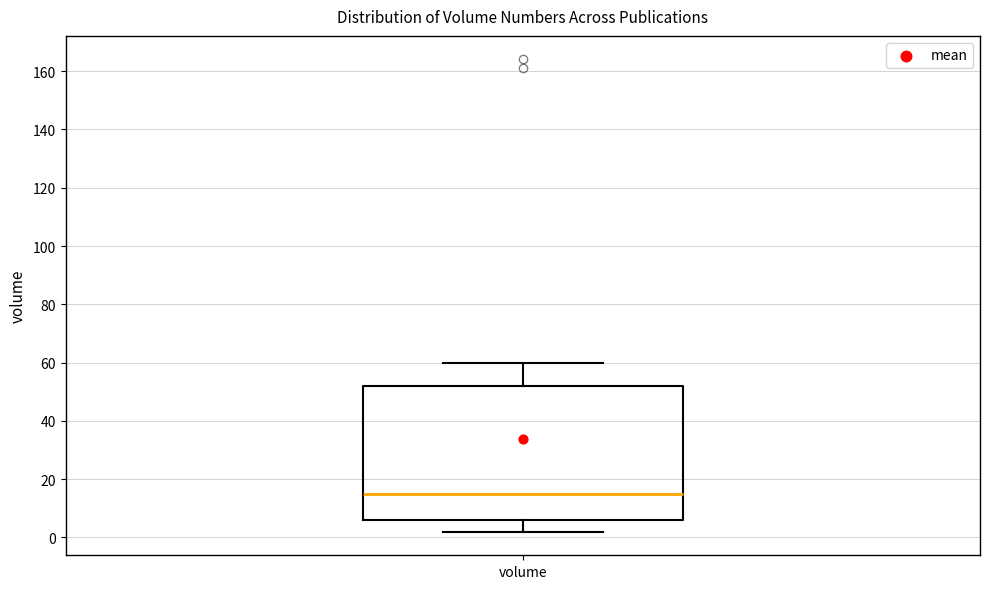

Transcribe this box plot: give where the median line is, the range the box spans, and where the two whiskers end, as read against the y-axis. The values are not printed on the chart, so give them approximately, as read against the axis.

median 16, box 6 to 52, whiskers 2 to 60